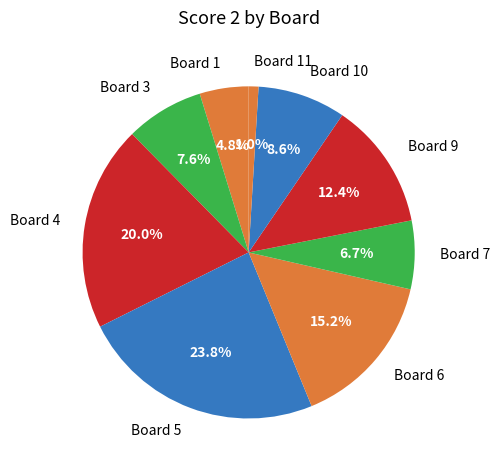

How many slices are in this pie chart?

9